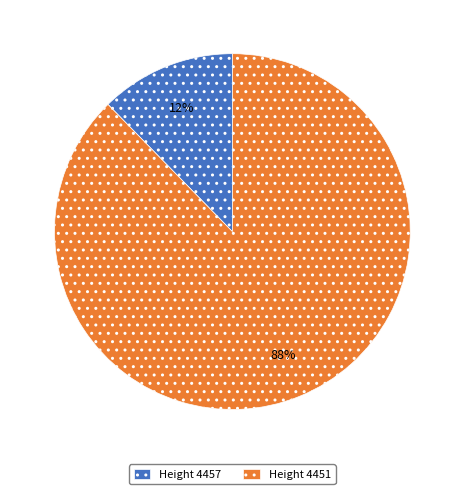

The Height 4457 slice represents 1% of the pie. True or false?

False